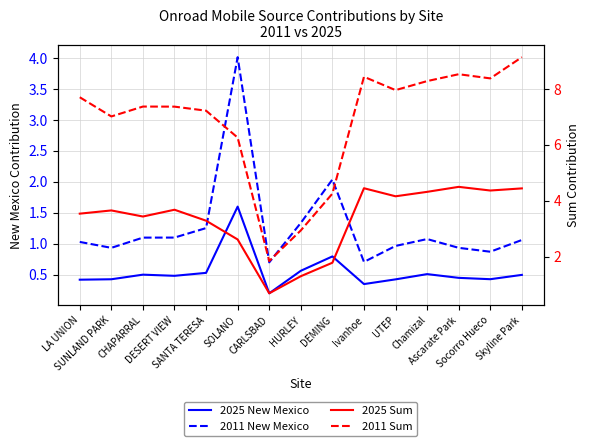

At which label is 2025 New Mexico closest to 0?

CARLSBAD